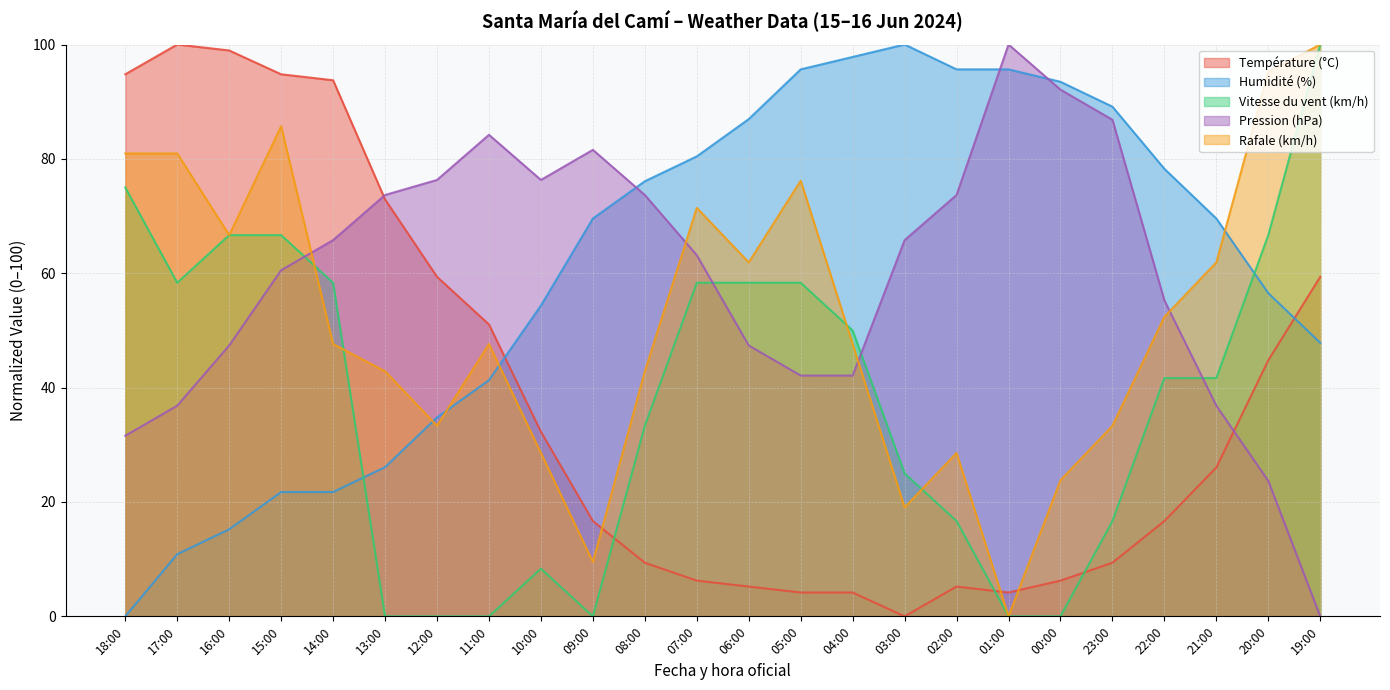

At which category is the sum across all series the highest?

15:00